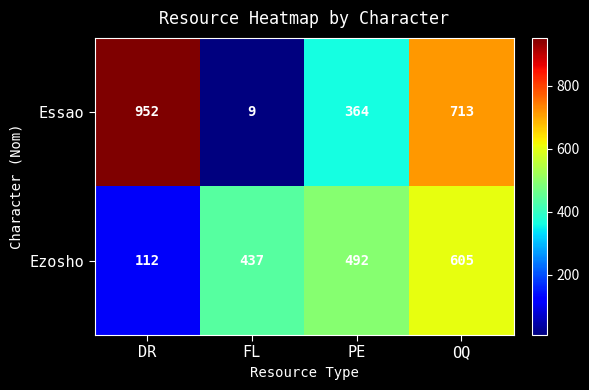

The value of Essao at OQ is 713. True or false?

True